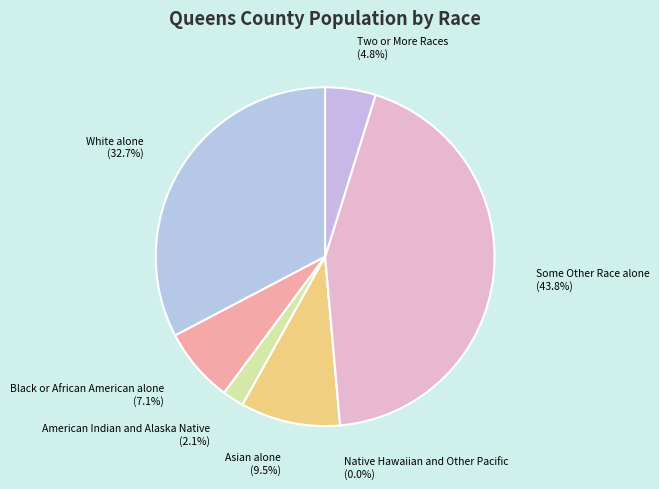

What is the ratio of the value at American Indian and Alaska Native to the value at White alone?

0.1